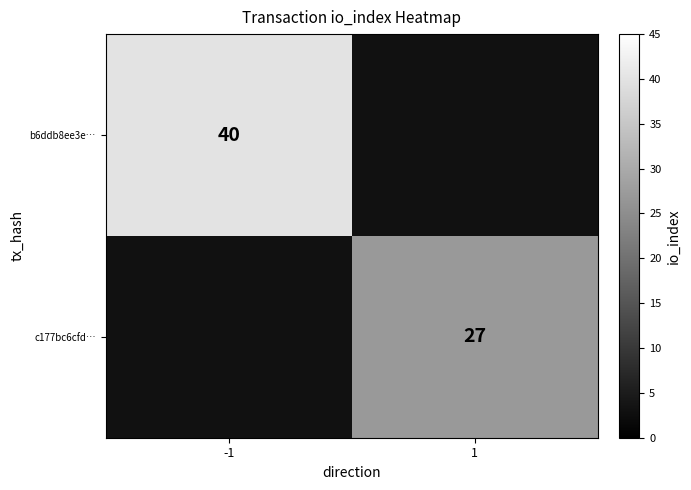

True or false: c177bc6cfd… has a value of 27 at 1.

True